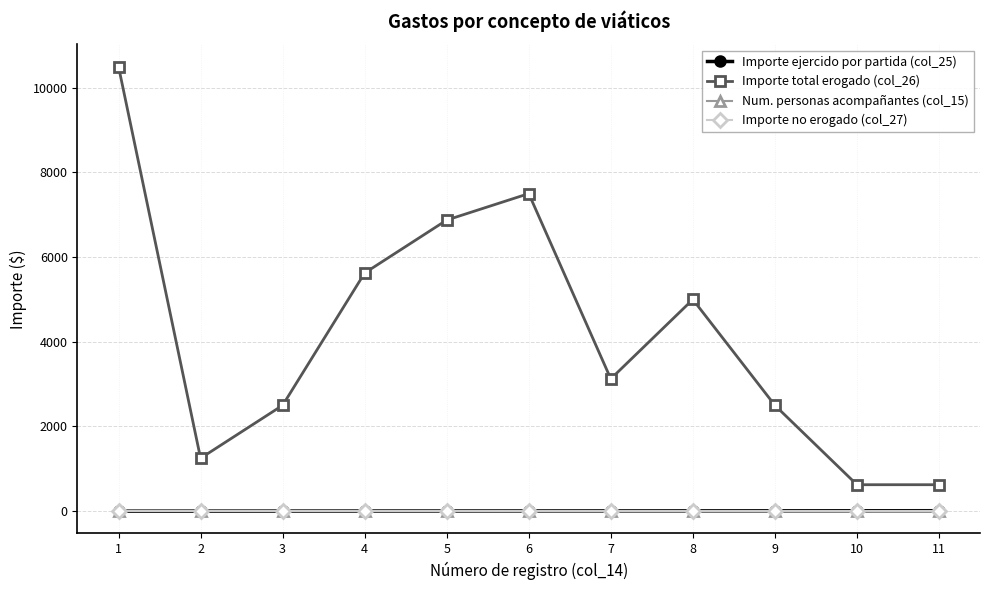

Reading right to left, transcribe all the data shown in this chart.

Importe ejercido por partida (col_25): 11=11	10=10	9=9	8=8	7=7	6=6	5=5	4=4	3=3	2=2	1=1
Importe total erogado (col_26): 11=625	10=625	9=2500	8=5000	7=3125	6=7500	5=6875	4=5625	3=2500	2=1250	1=10500
Num. personas acompañantes (col_15): 11=0	10=0	9=0	8=0	7=0	6=0	5=0	4=0	3=0	2=0	1=0
Importe no erogado (col_27): 11=0	10=0	9=0	8=0	7=0	6=0	5=0	4=0	3=0	2=0	1=0